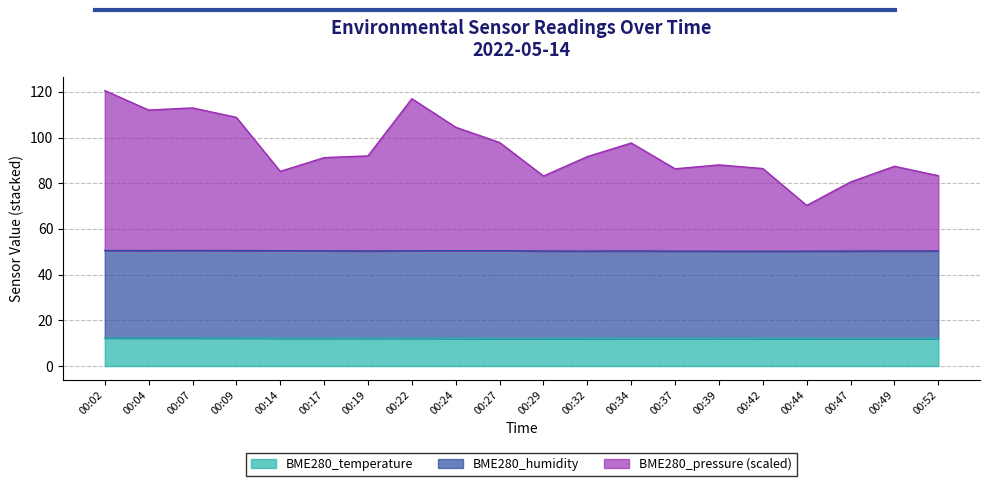

Is the value of BME280_pressure_scaled at 00:42 greater than the value of BME280_temperature at 00:27?

Yes